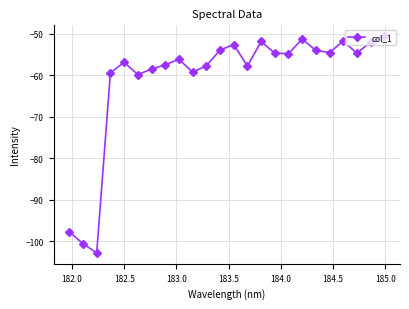

What is the value of the 6th point from the left?

-59.9